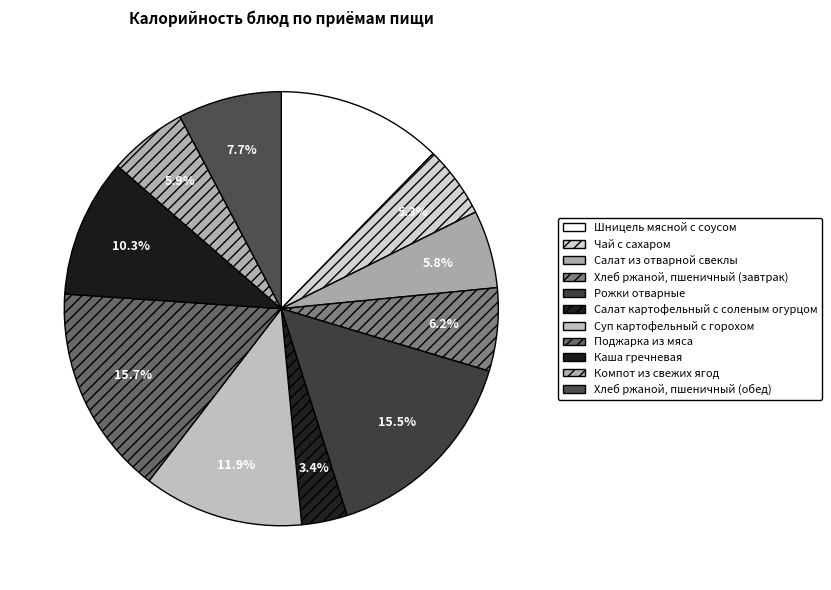

To the nearest percent, what percentage of the pie is Салат картофельный с соленым огурцом?

3%